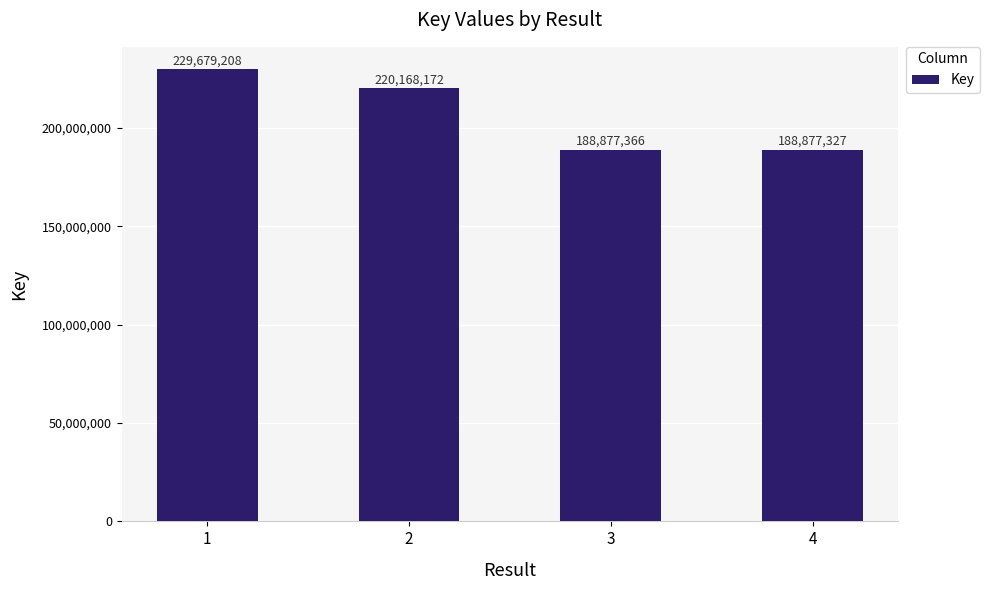

Where does the data first go above 220168172?

1